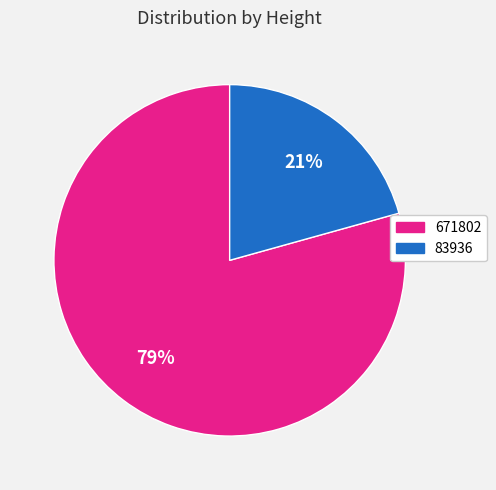

To the nearest percent, what is the combined percentage of 83936 and 671802?

100%